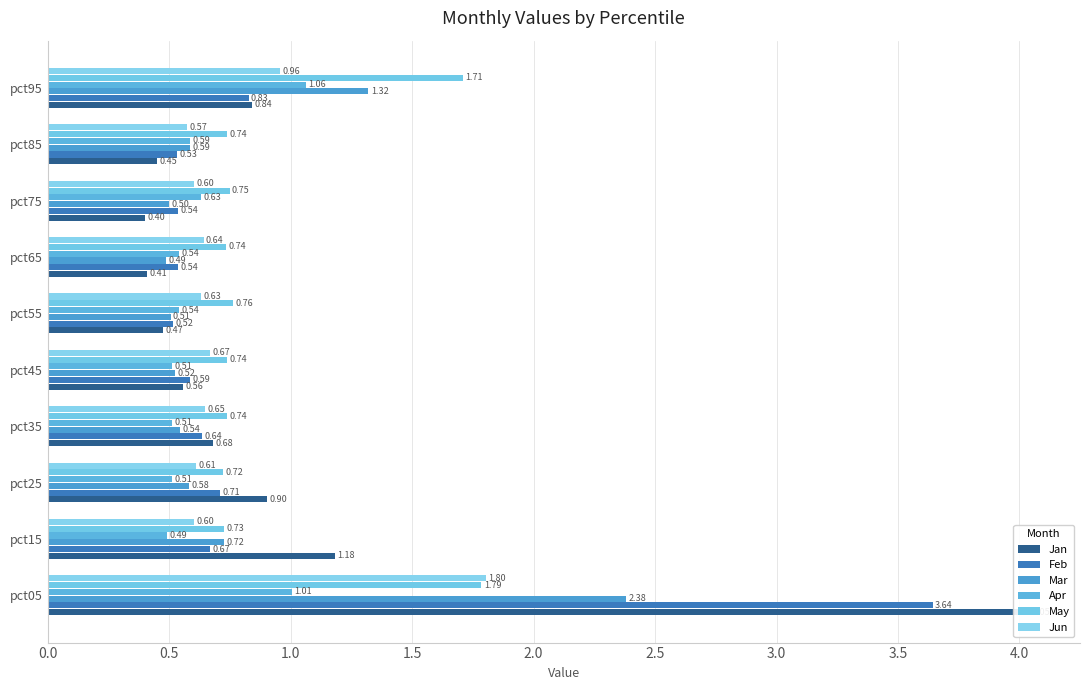

What is the sum of all Feb values?

9.2